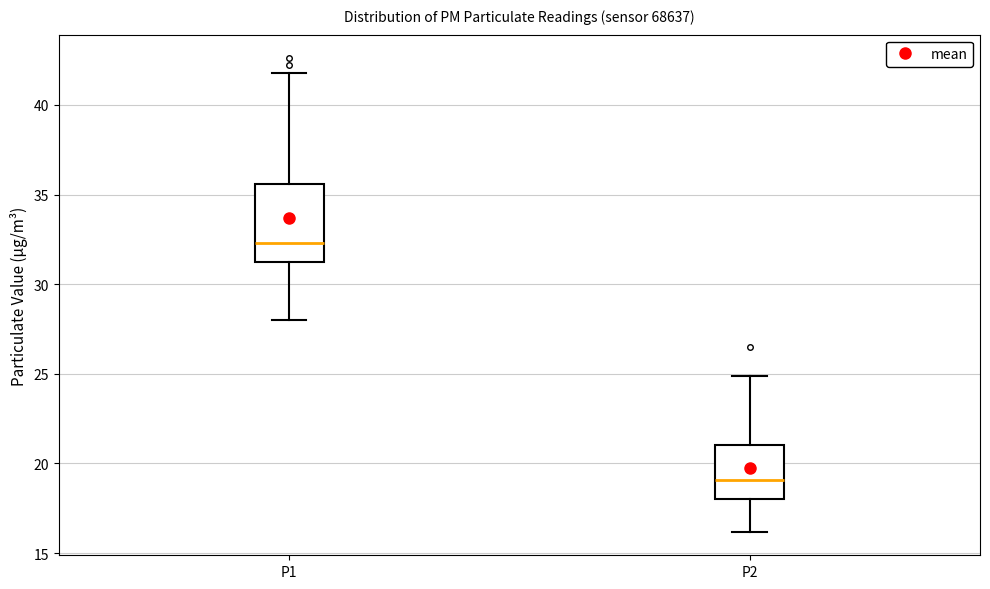

Which box's median line is the highest?

P1